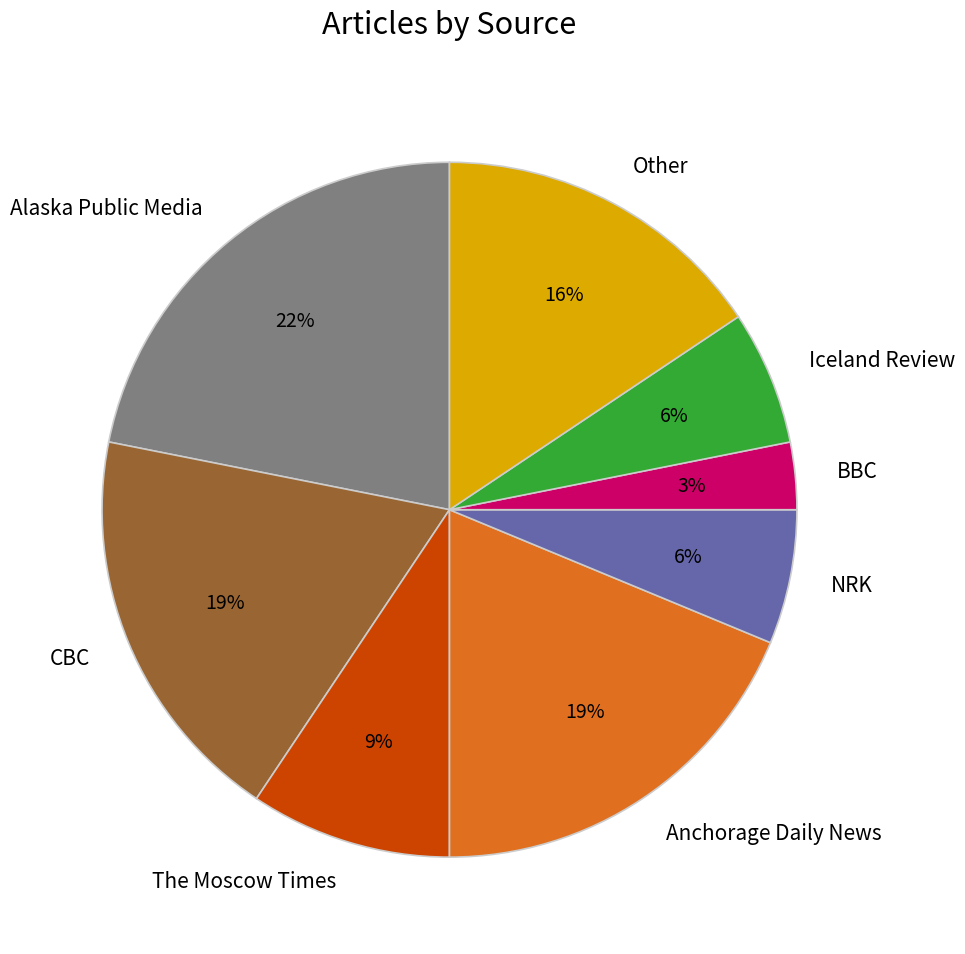

Which has a higher value, Alaska Public Media or Iceland Review?

Alaska Public Media